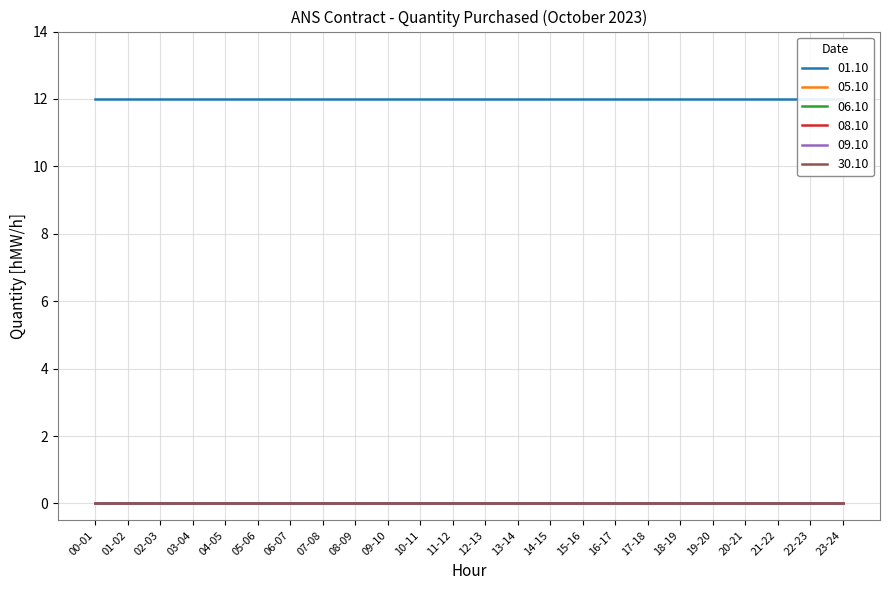

True or false: 08.10 and 06.10 cross at least once.

False